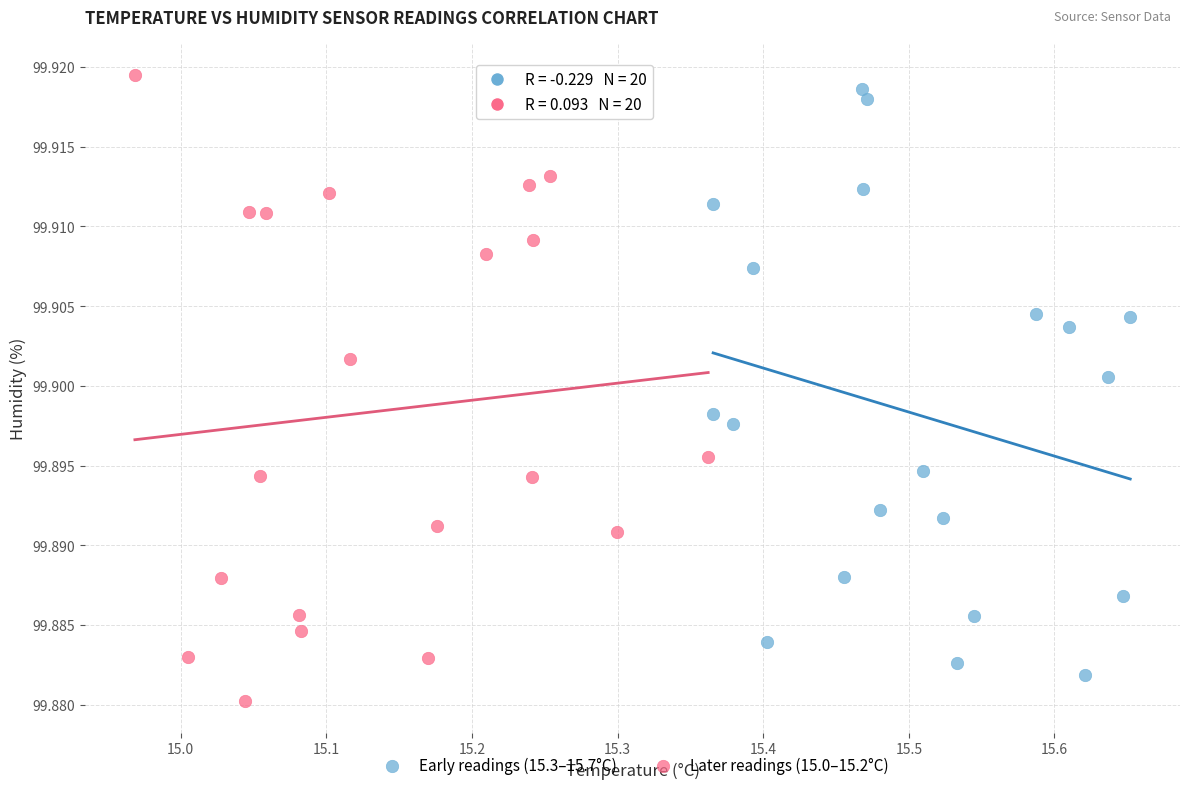

What are all the series names shown in the legend?

Early readings (15.3–15.7°C), Later readings (15.0–15.2°C)